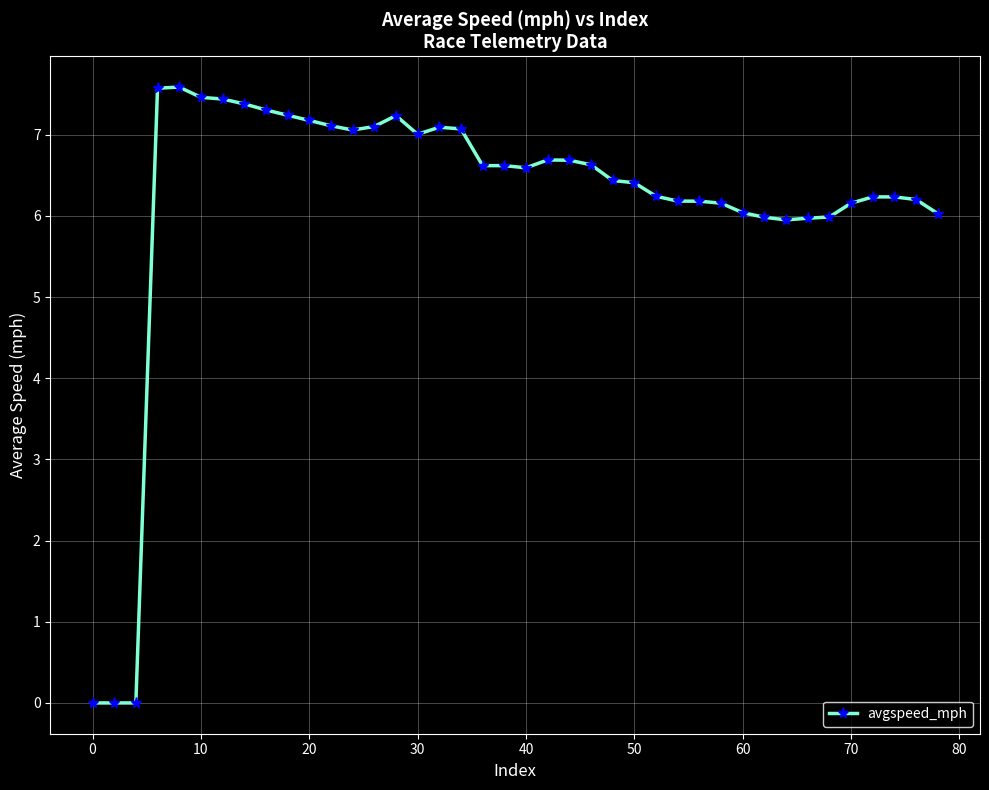

What is the sum of all values?

247.1